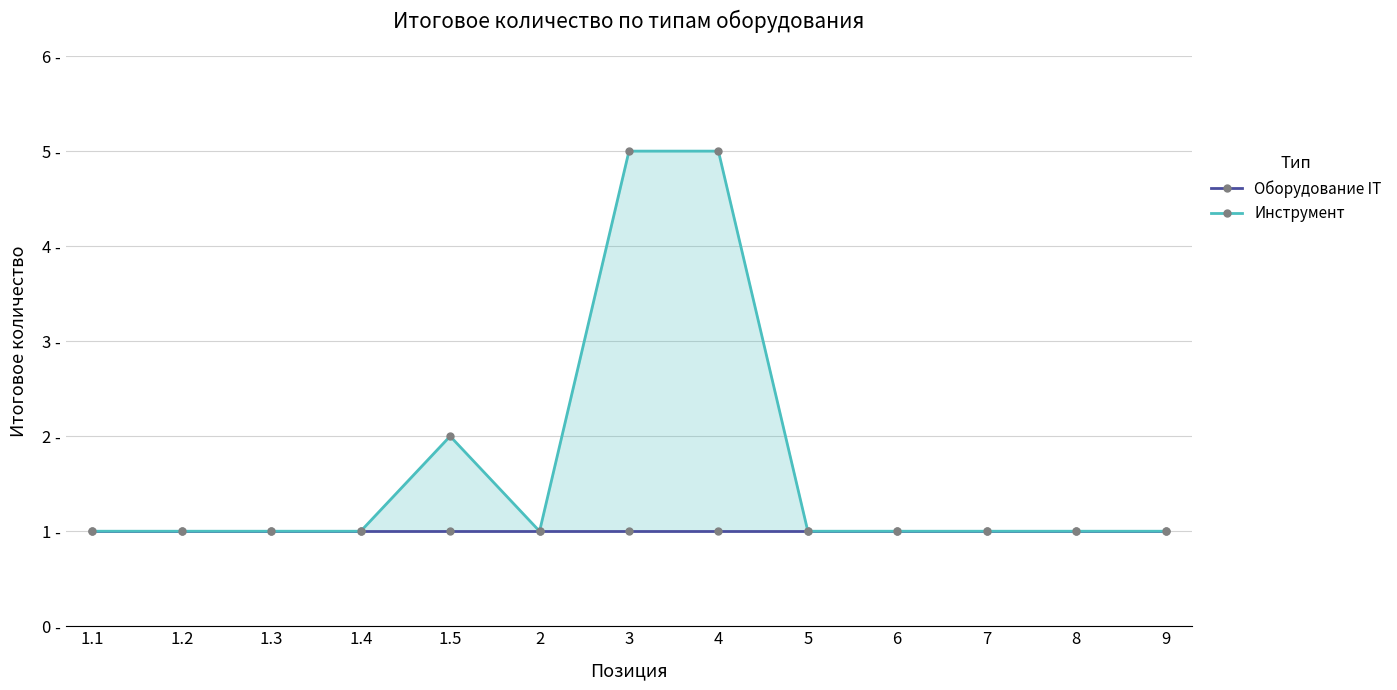

Where is Инструмент nearest to the value 3?

1.5